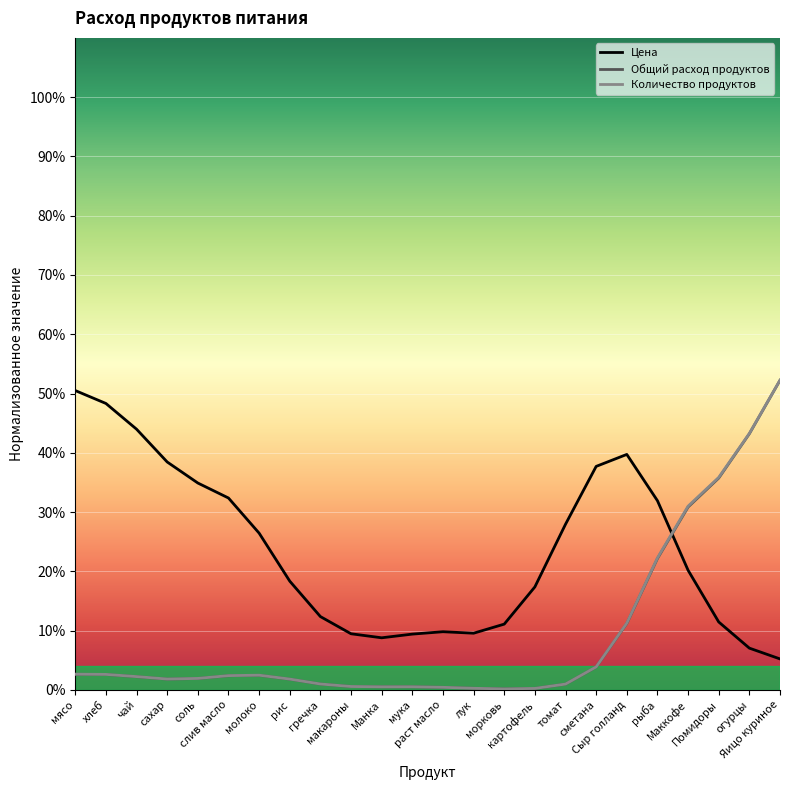

How many intersections are there between Общий расход продуктов and Цена?

1